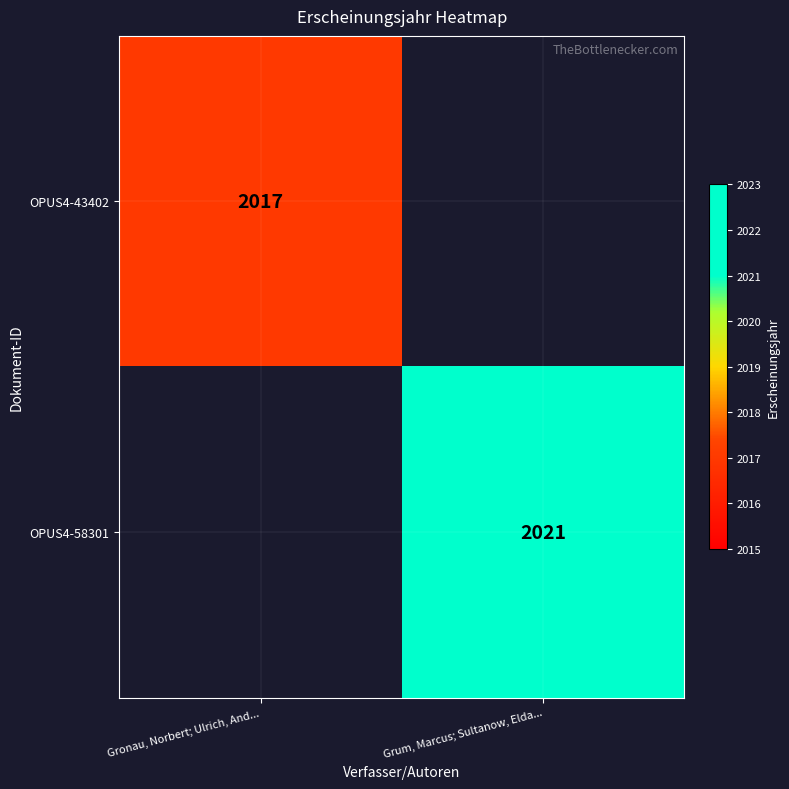

Is it true that OPUS4-43402 equals 3350 at Gronau, Norbert; Ulrich, And...?

False